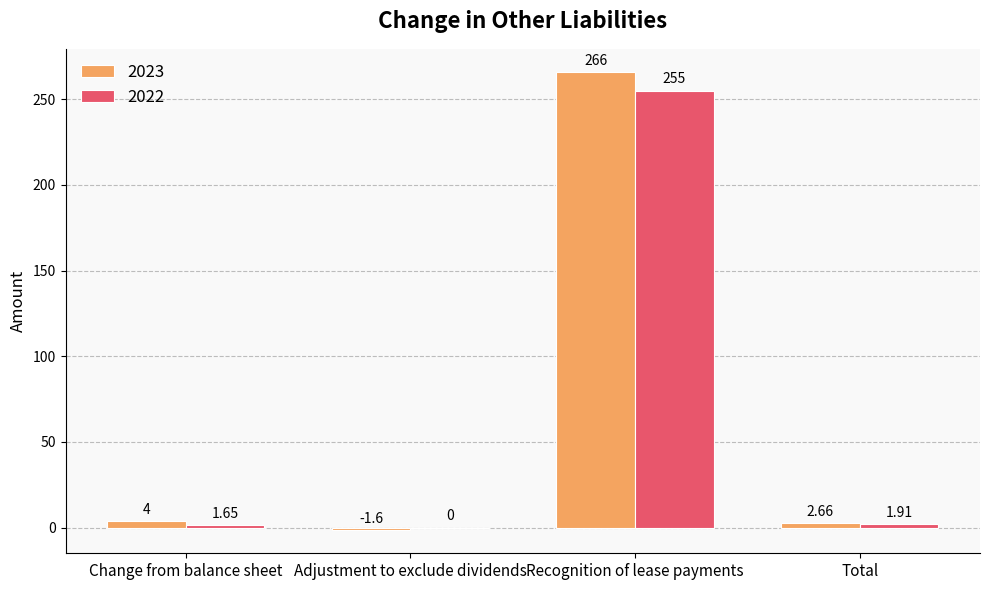

Which series changed the most between Change from balance sheet and Adjustment to exclude dividends?

2023